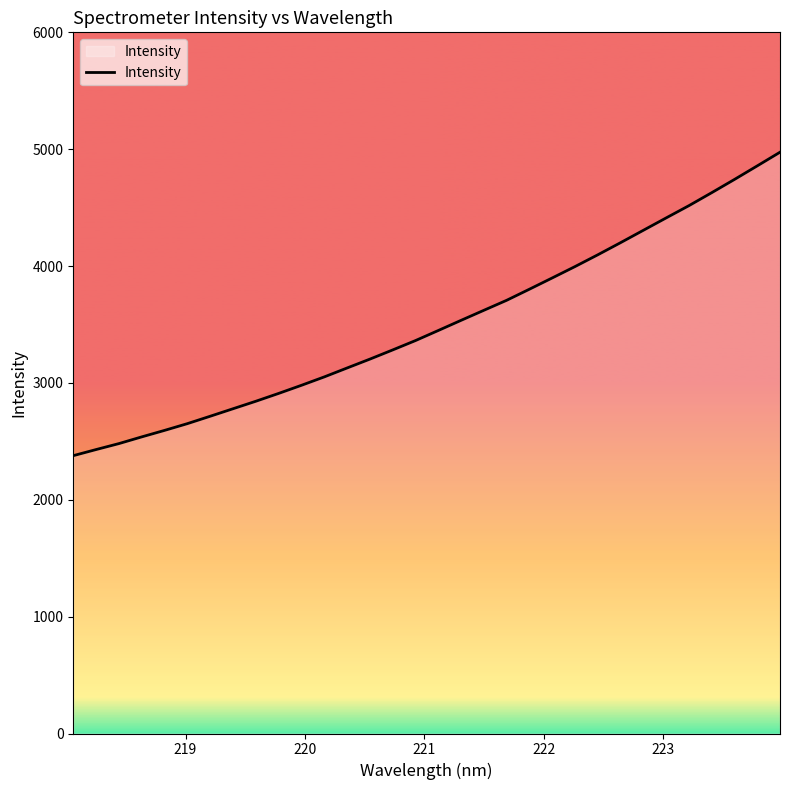

What is the maximum value shown in the chart?

4974.1